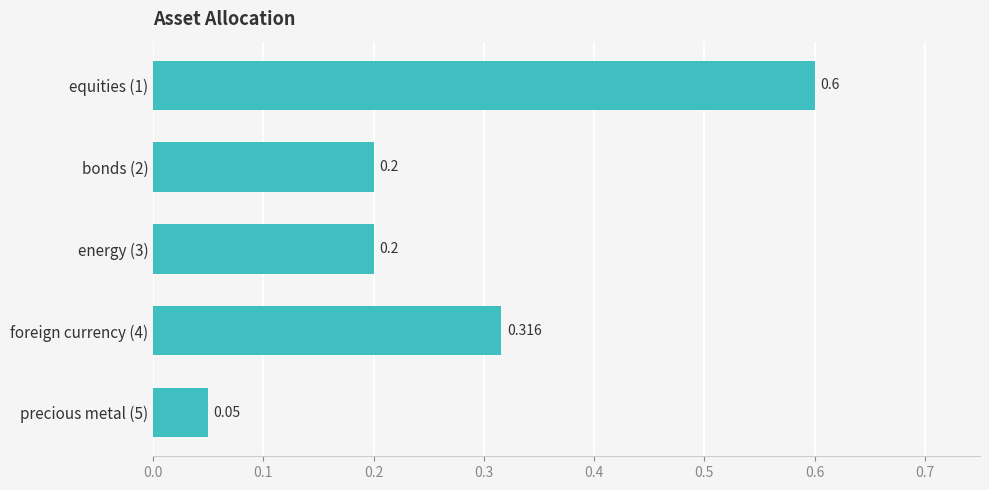

Does the chart contain any negative values?

No